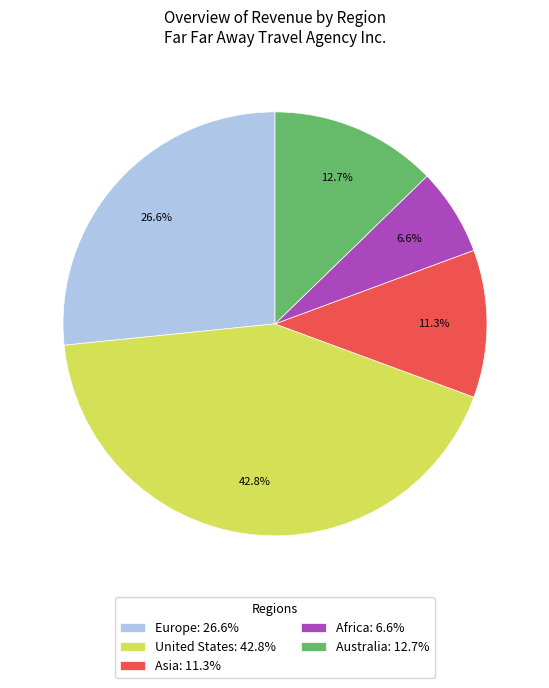

Approximately how many times larger is the value at Asia: 11.3% compared to Europe: 26.6%?

0.4